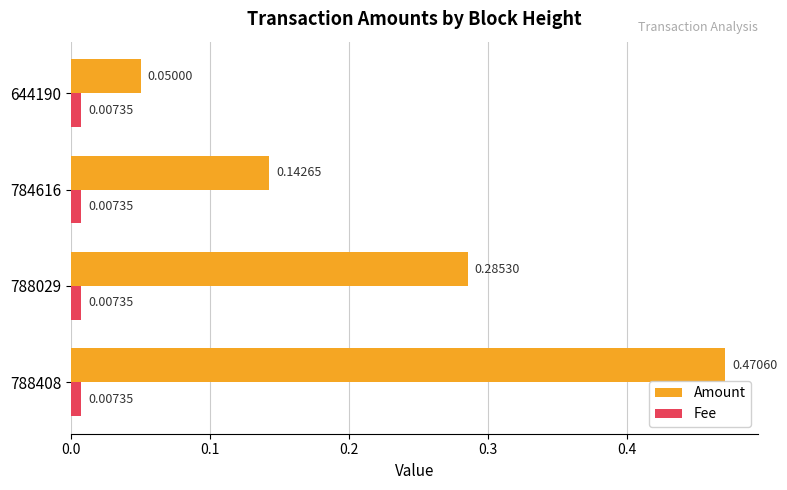

List the series in order of their peak value, highest first.

Amount, Fee